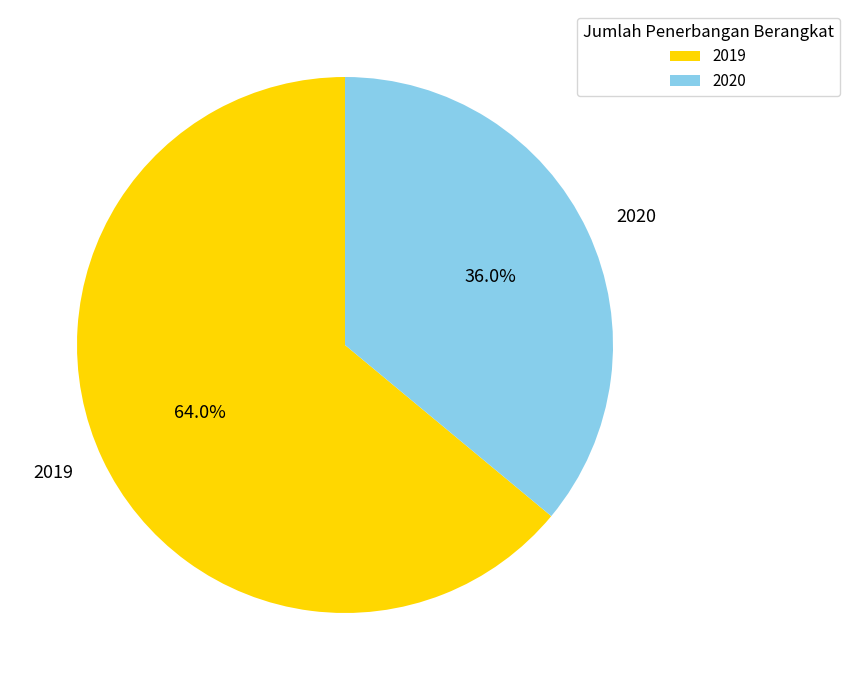

What is the largest slice in the pie chart?

2019